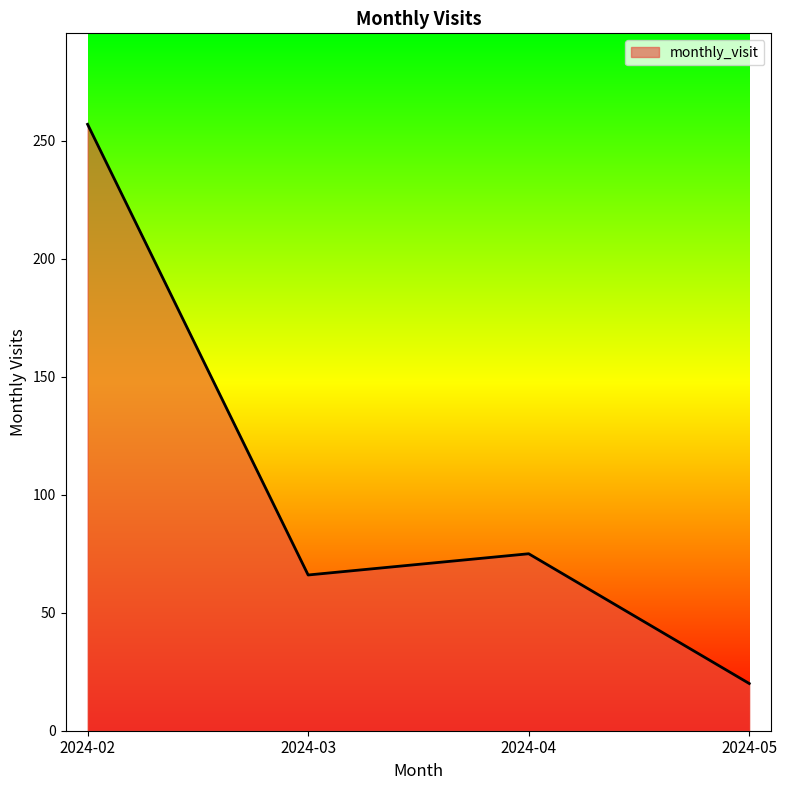

What is the greatest value displayed?

257